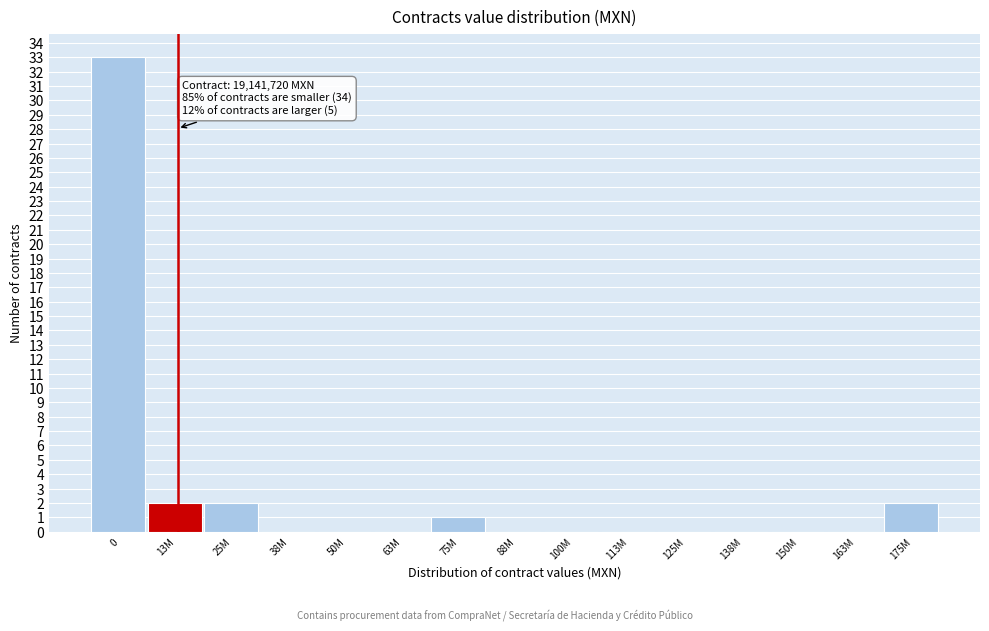

Reading left to right, list all the values displayed in this chart.

0=33	13M=2	25M=2	38M=0	50M=0	63M=0	75M=1	88M=0	100M=0	113M=0	125M=0	138M=0	150M=0	163M=0	175M=2